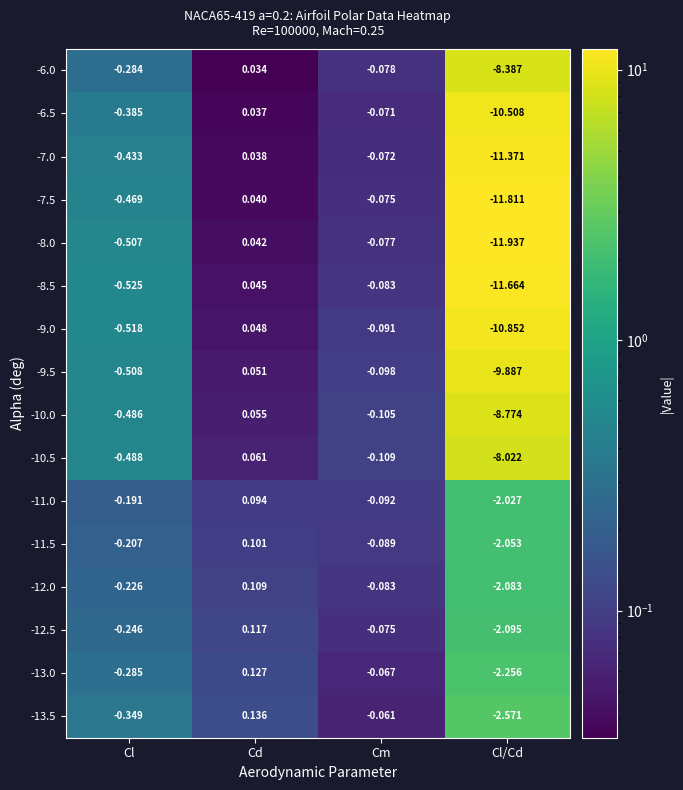

Which category has the lowest value across all series?

Cl/Cd